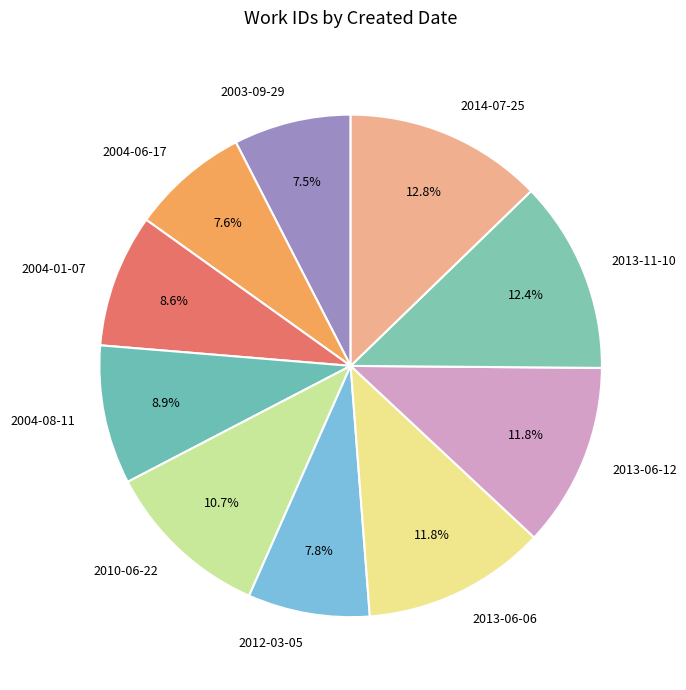

Is 2010-06-22 the majority of the pie?

No